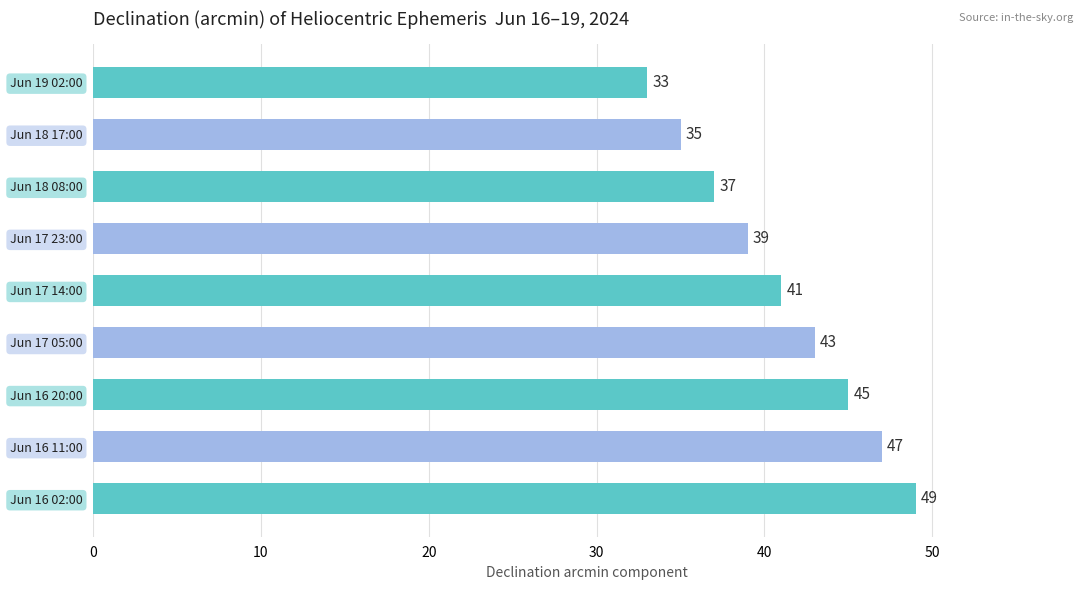

True or false: the data shows 37 at Jun 18 08:00.

True